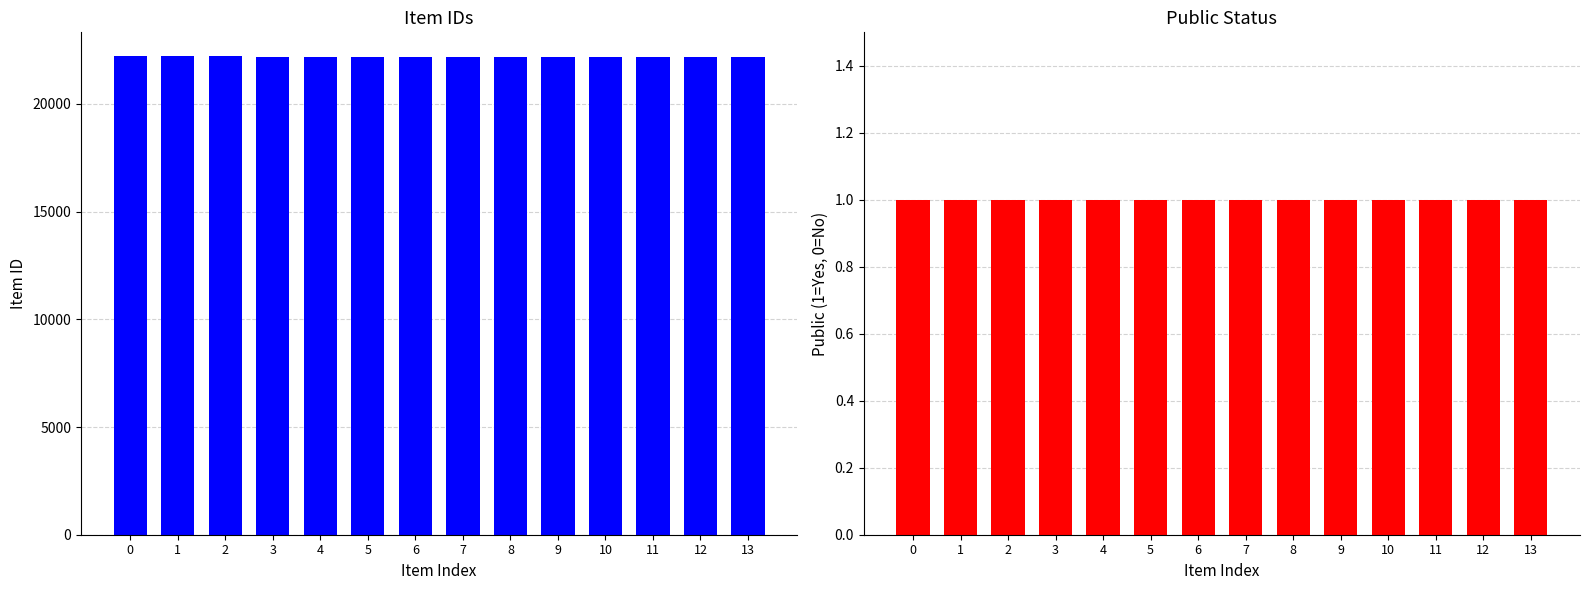

Rank the categories by Item ID value from lowest to highest.

13, 12, 11, 10, 9, 8, 7, 6, 5, 4, 3, 2, 1, 0